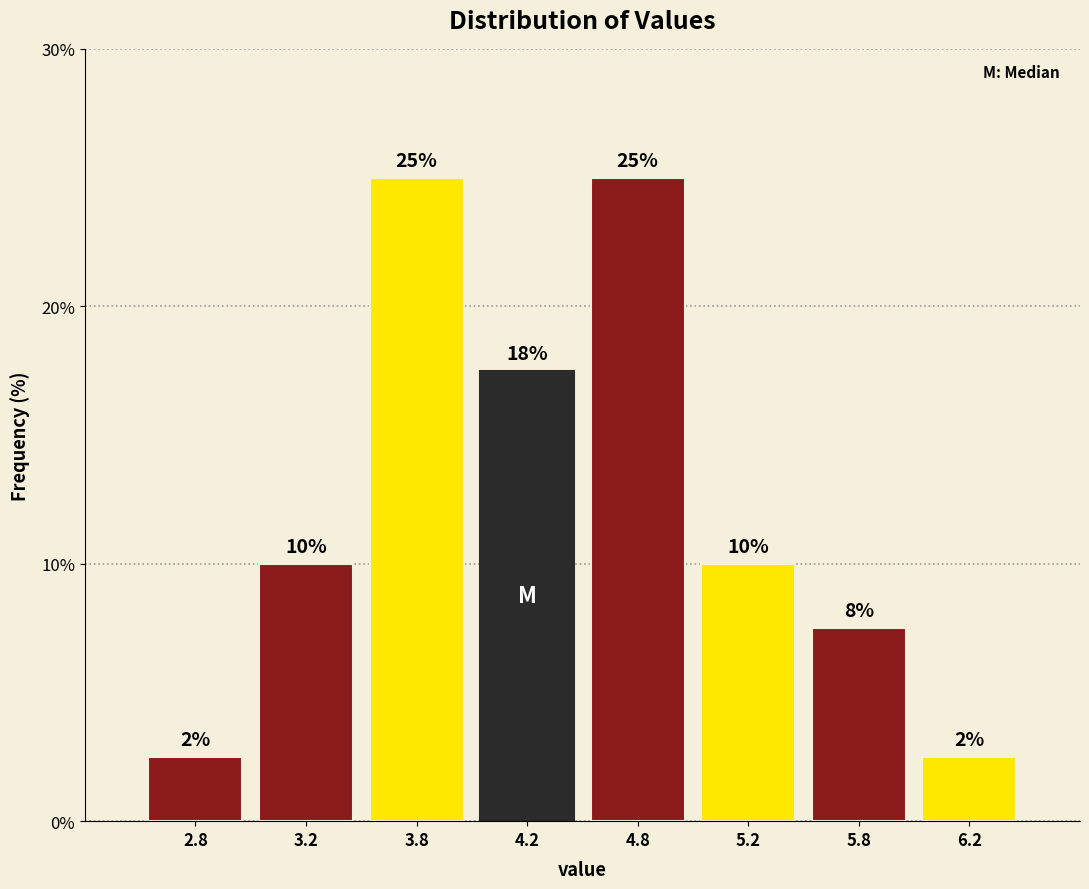

What is the difference between the values at 5.2 and 4.8?

15.0